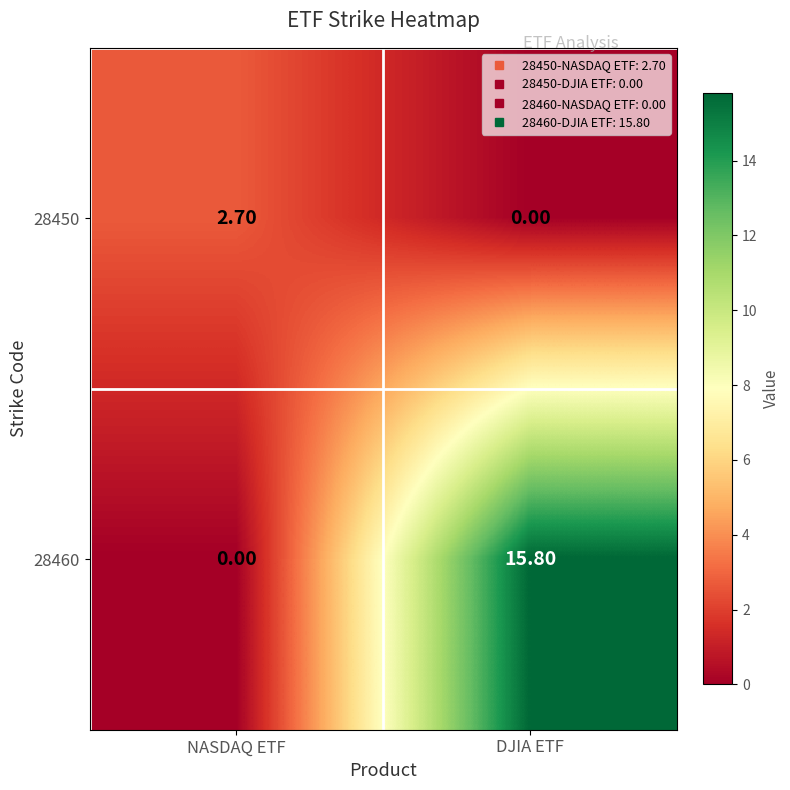

Where does the 28450 series first go above 2?

NASDAQ ETF